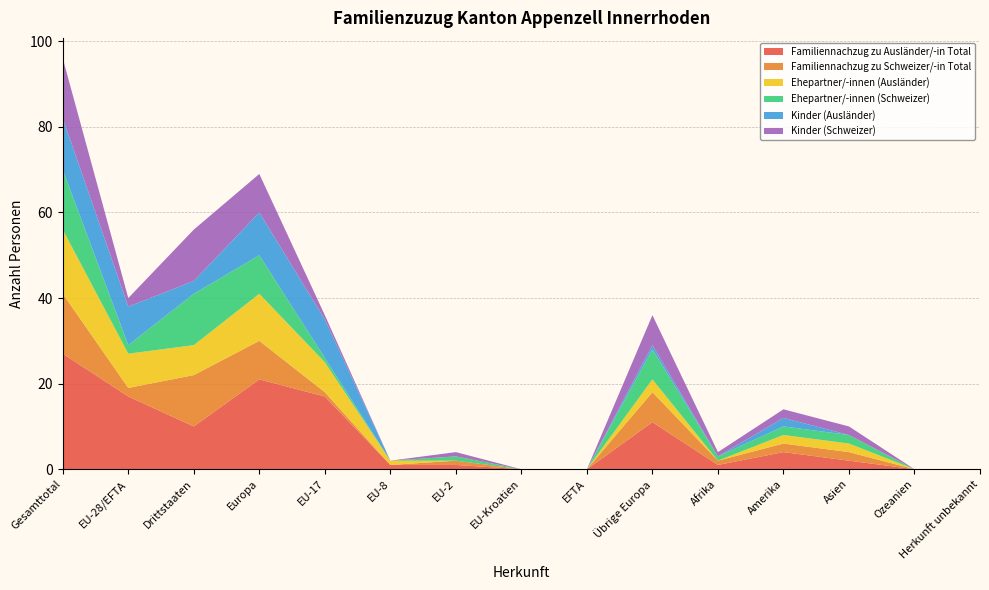

Reading left to right, what are all the values shown in this chart?

Familiennachzug zu Ausländer/-in Total: 27	17	10	21	17	1	1	0	0	11	1	4	2	0	0
Familiennachzug zu Schweizer/-in Total: 14	2	12	9	1	0	1	0	0	7	1	2	2	0	0
Ehepartner/-innen (Ausländer): 15	8	7	11	7	1	0	0	0	3	0	2	2	0	0
Ehepartner/-innen (Schweizer): 14	2	12	9	1	0	1	0	0	7	1	2	2	0	0
Kinder (Ausländer): 12	9	3	10	9	0	0	0	0	1	0	2	0	0	0
Kinder (Schweizer): 14	2	12	9	1	0	1	0	0	7	1	2	2	0	0